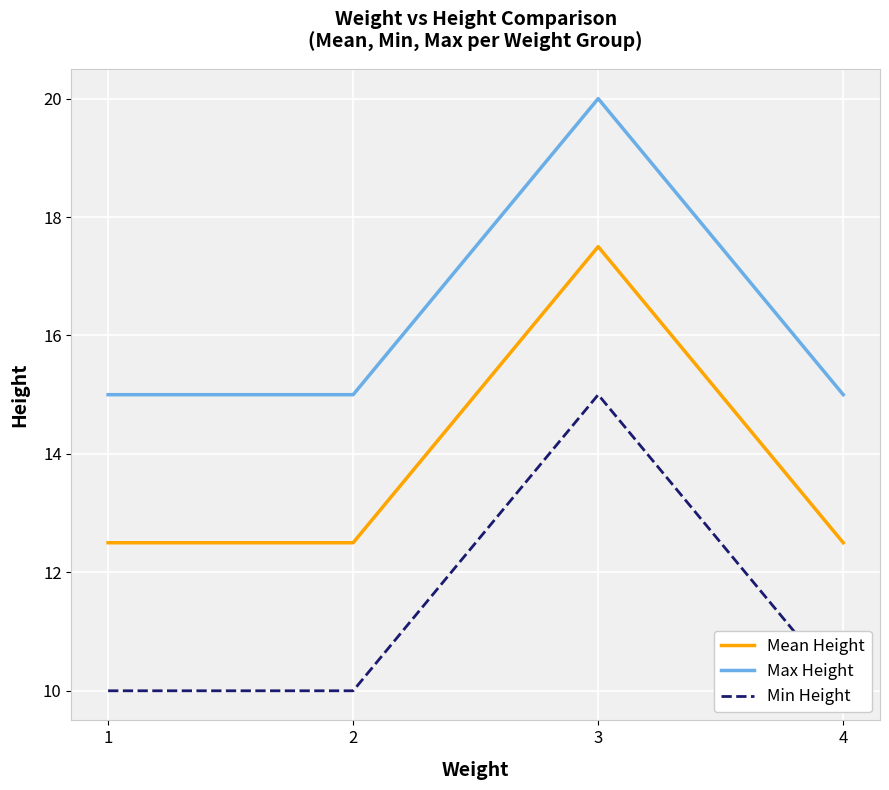

Is the value of Mean Height at 3 greater than the value of Max Height at 3?

No